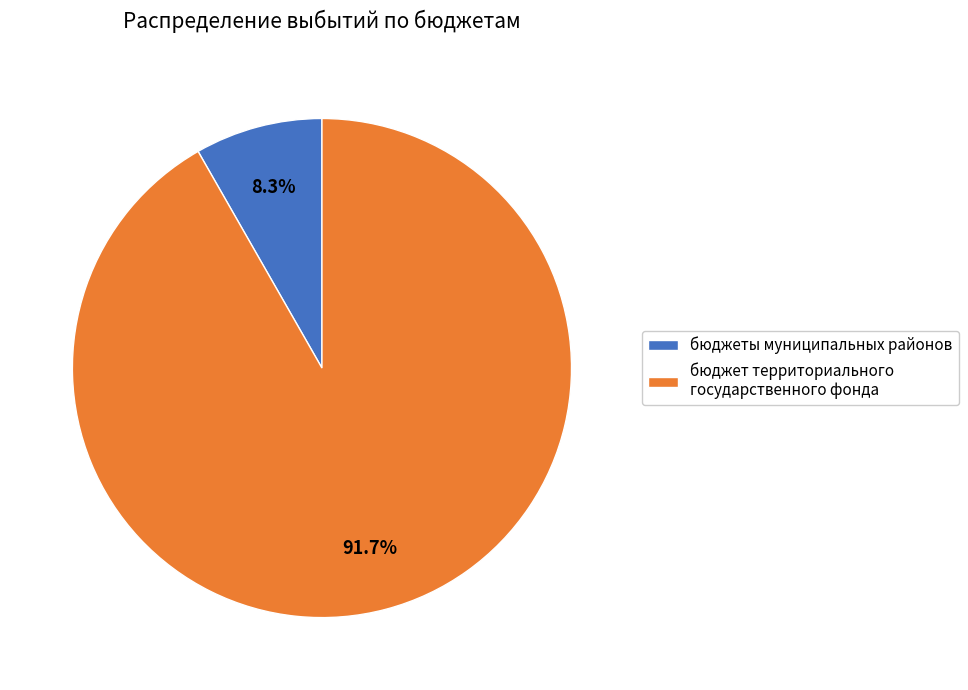

Combined, do бюджеты муниципальных районов and бюджет территориального государственного фонда account for over 50%?

Yes